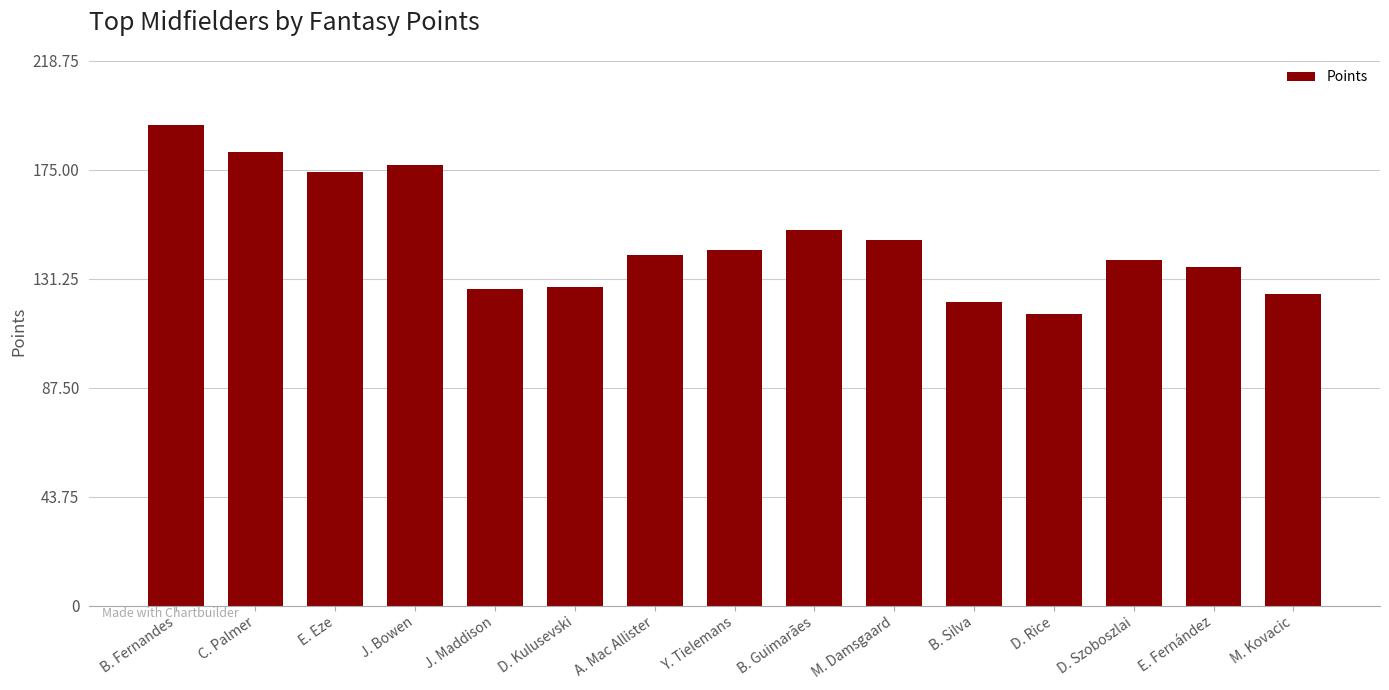

What is the value of the 3rd bar from the left?

174